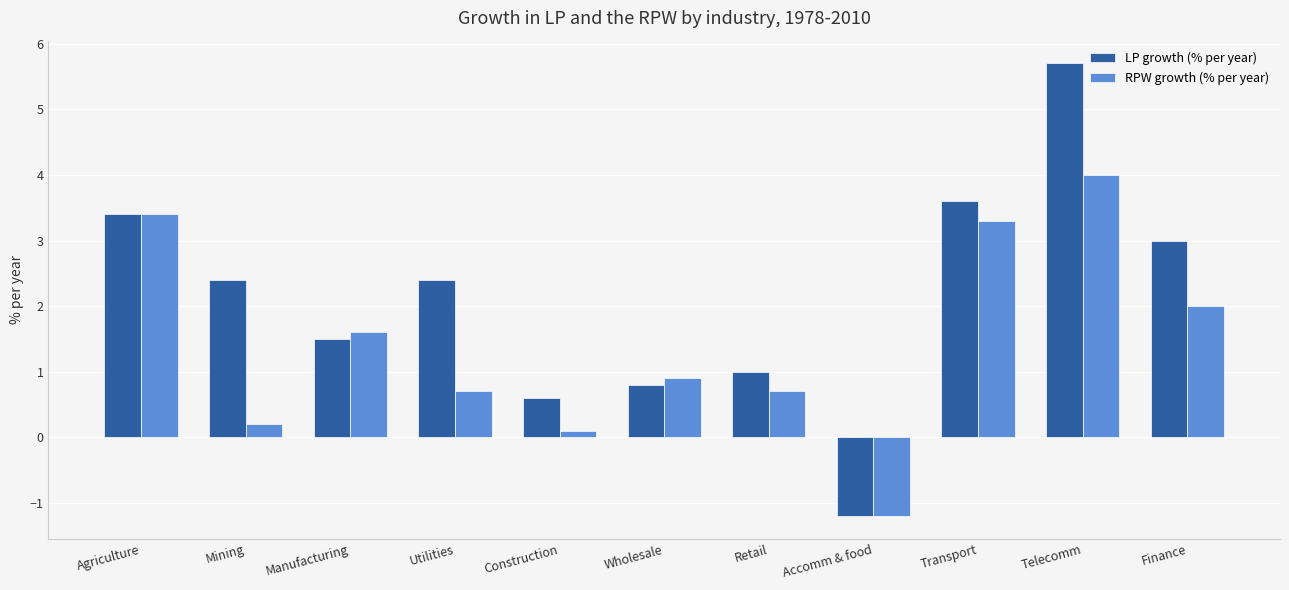

Reading left to right, extract all data points from this chart.

LP growth (% per year): 3.4	2.4	1.5	2.4	0.6	0.8	1.0	-1.2	3.6	5.7	3.0
RPW growth (% per year): 3.4	0.2	1.6	0.7	0.1	0.9	0.7	-1.2	3.3	4.0	2.0